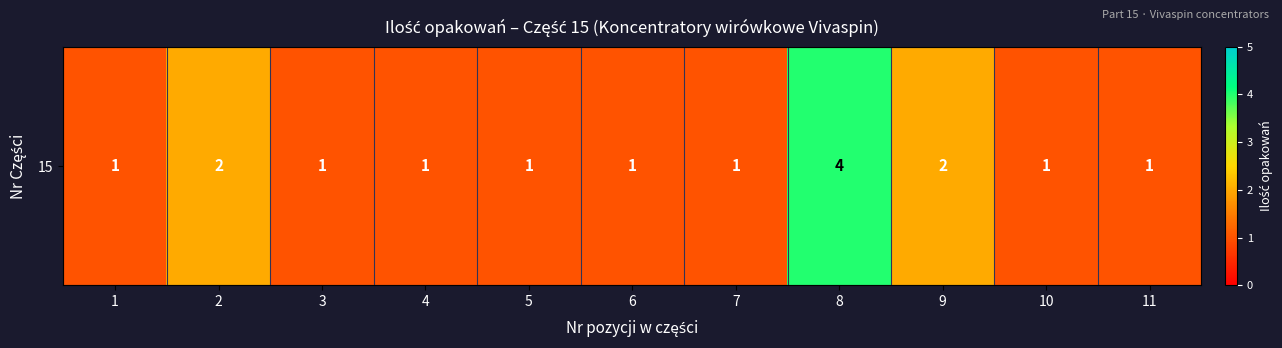

What is the difference between the maximum and second lowest values?

3